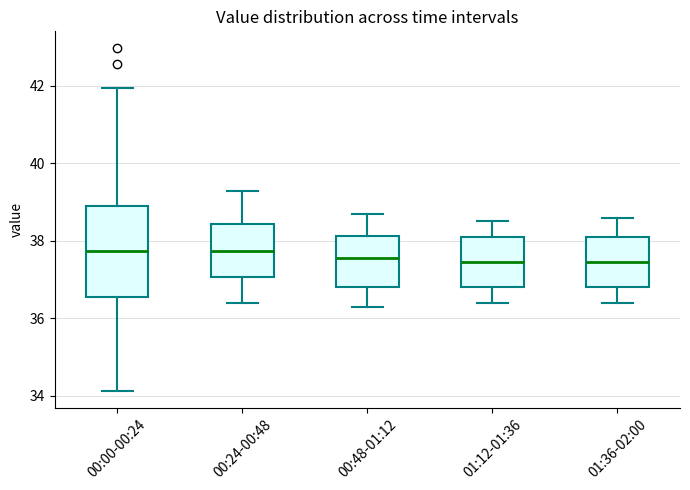

Reading left to right, read every box against the y-axis: the position of its median line, the range the box covers, and the ends of its whiskers. The values are not printed on the chart, so give them approximately, as read against the axis.

00:00-00:24: median 37.8, box 36.6 to 39.0, whiskers 34.2 to 42.0
00:24-00:48: median 37.8, box 37.0 to 38.4, whiskers 36.4 to 39.4
00:48-01:12: median 37.6, box 36.8 to 38.2, whiskers 36.4 to 38.8
01:12-01:36: median 37.4, box 36.8 to 38.2, whiskers 36.4 to 38.6
01:36-02:00: median 37.4, box 36.8 to 38.2, whiskers 36.4 to 38.6